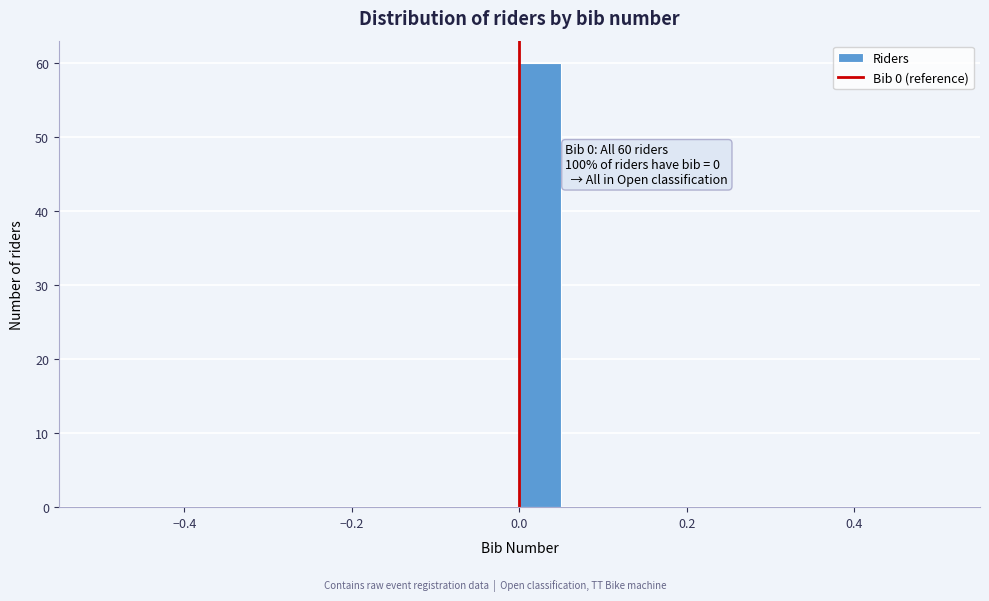

Read against the x-axis, roughly where is the centre of the tallest bar?

0.02